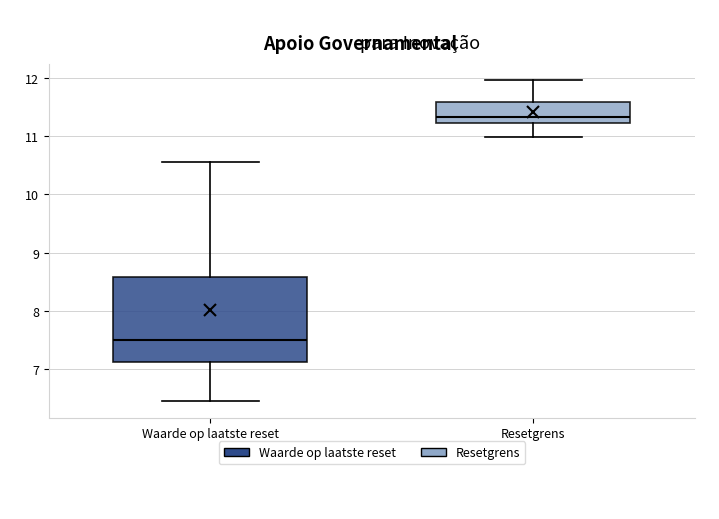

Where is the upper edge of the box for Waarde op laatste reset on the y-axis? The values are not printed on the chart, so give them approximately, as read against the axis.

8.6